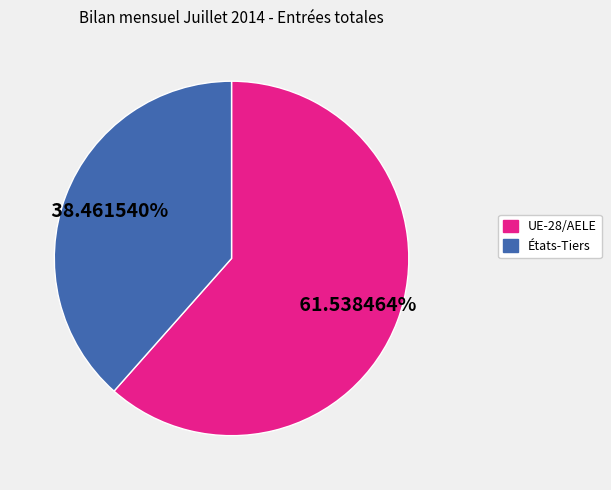

How many segments does this pie chart have?

2